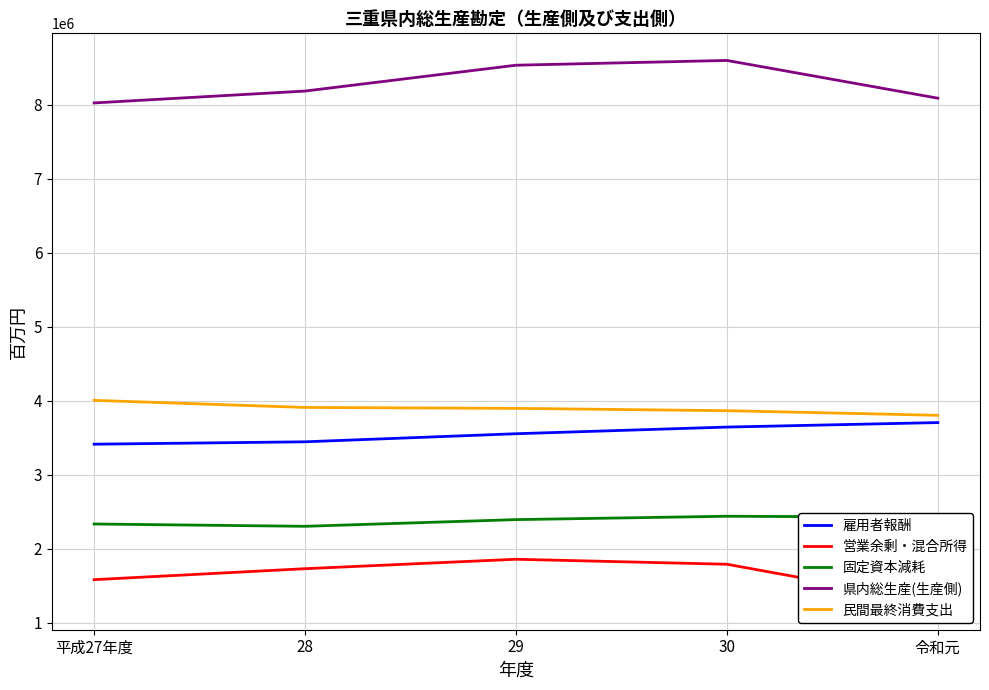

Does the chart have visible grid lines?

Yes